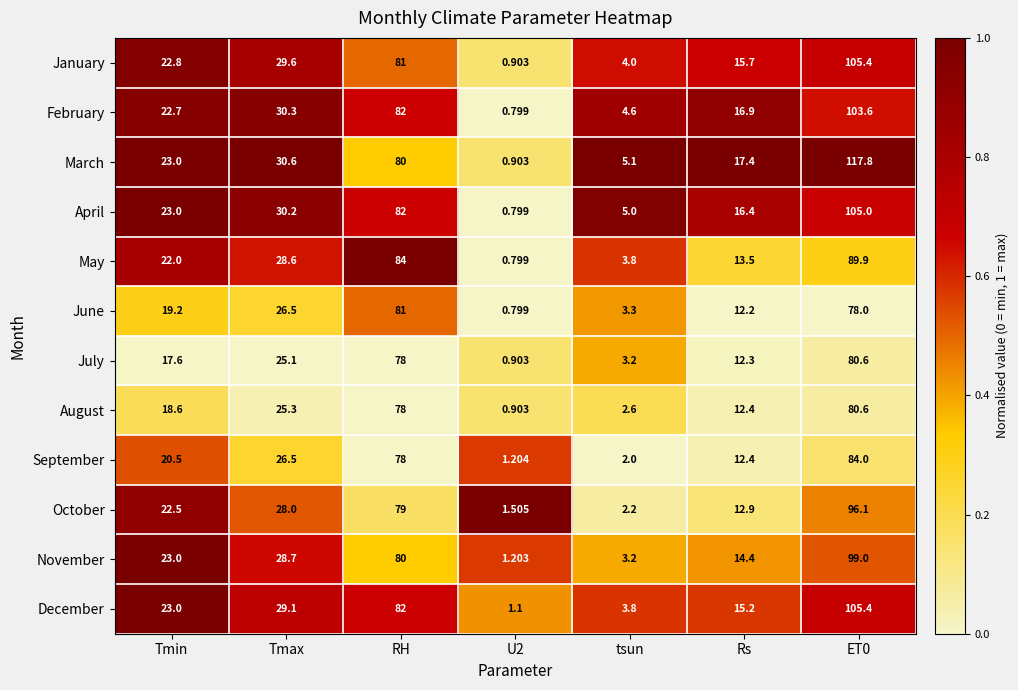

Is the value of October at Tmin greater than the value of December at Tmax?

No